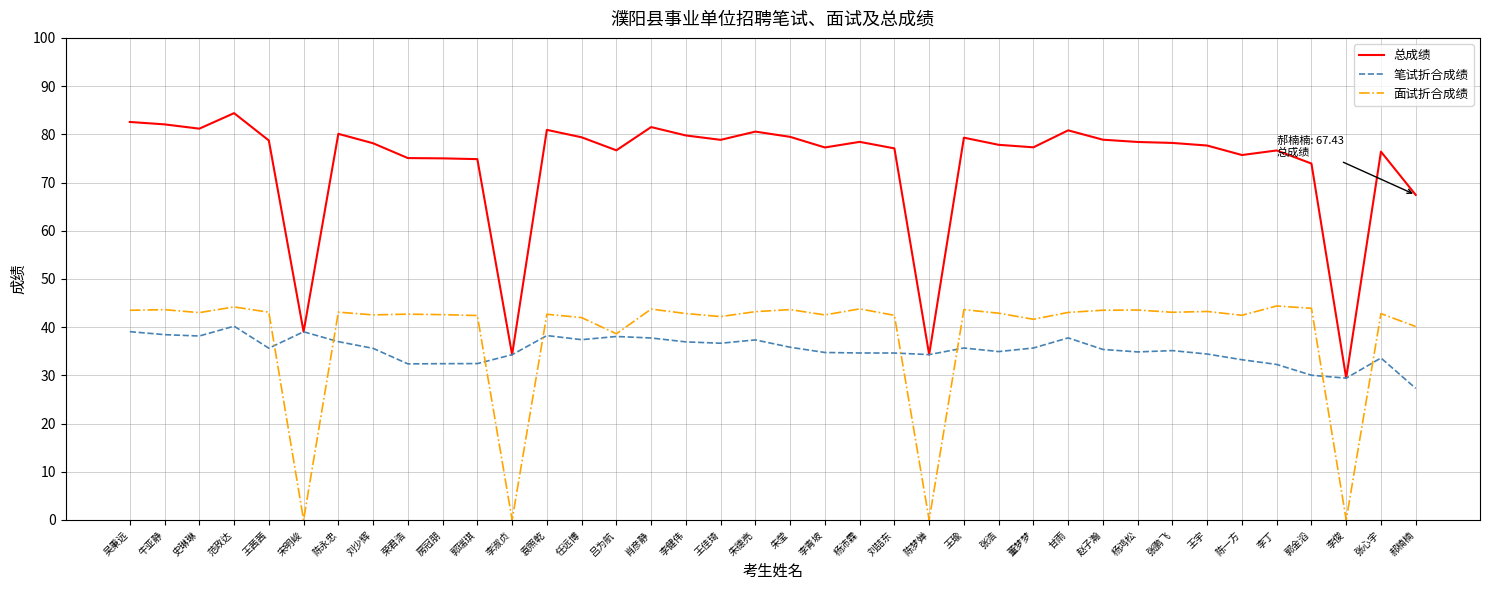

The value of 总成绩 at 牛亚静 is 82.1. True or false?

True